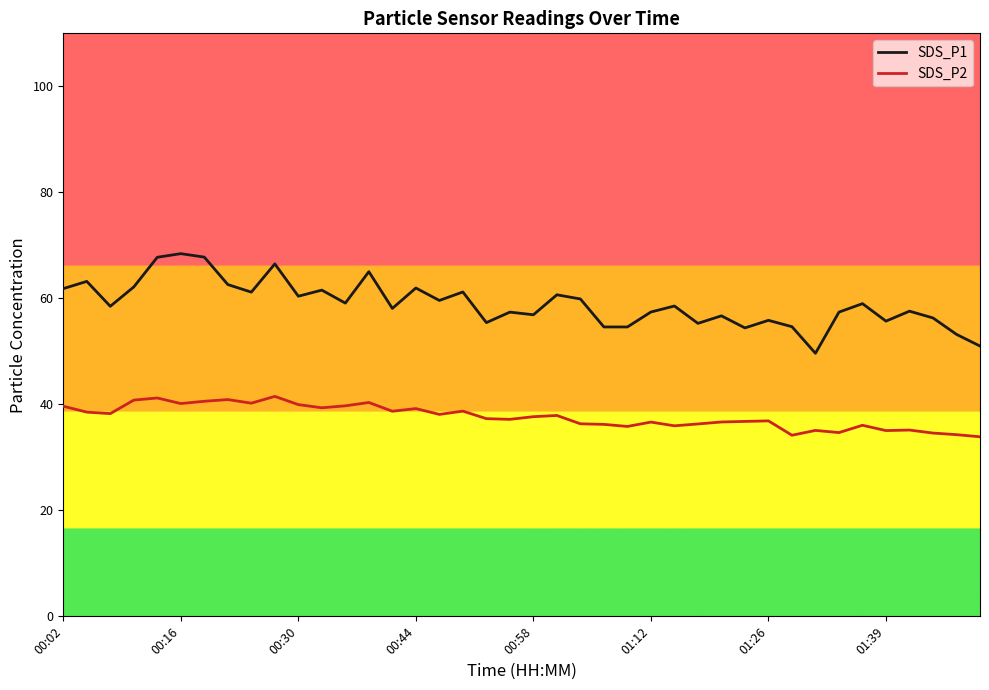

What is the greatest value displayed?

68.4